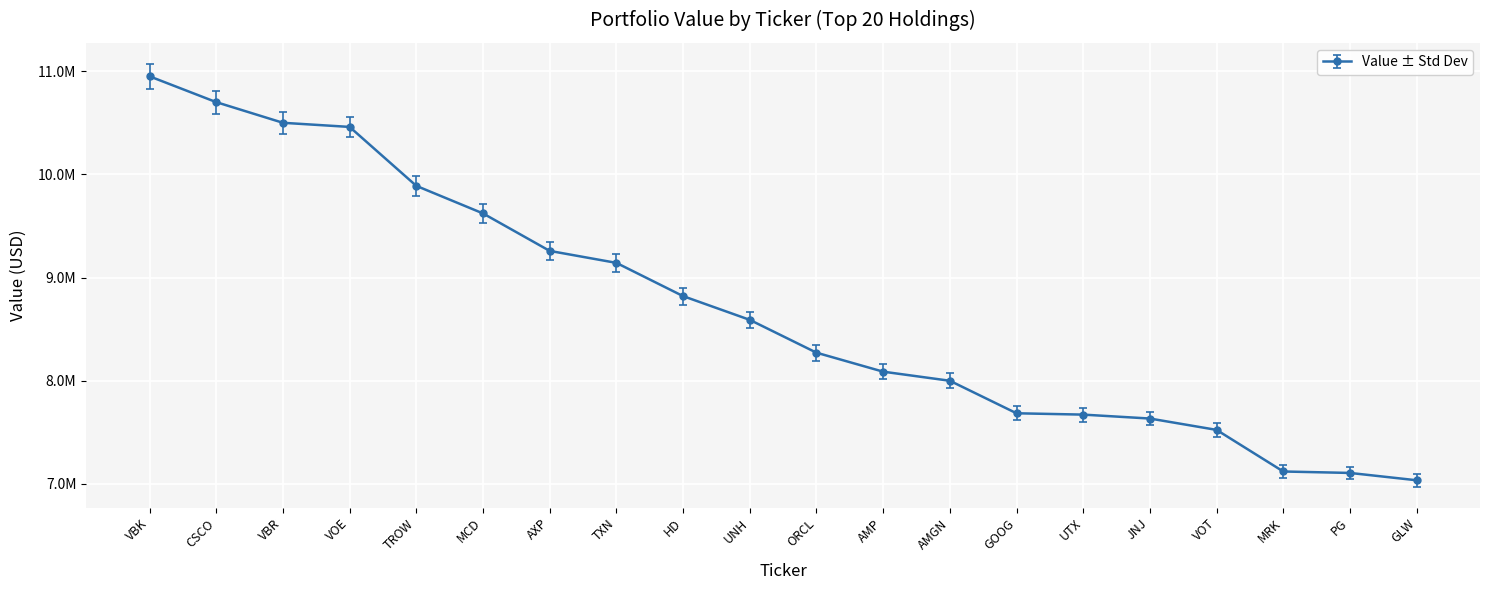

Rank the categories by value from highest to lowest.

VBK, CSCO, VBR, VOE, TROW, MCD, AXP, TXN, HD, UNH, ORCL, AMP, AMGN, GOOG, UTX, JNJ, VOT, MRK, PG, GLW